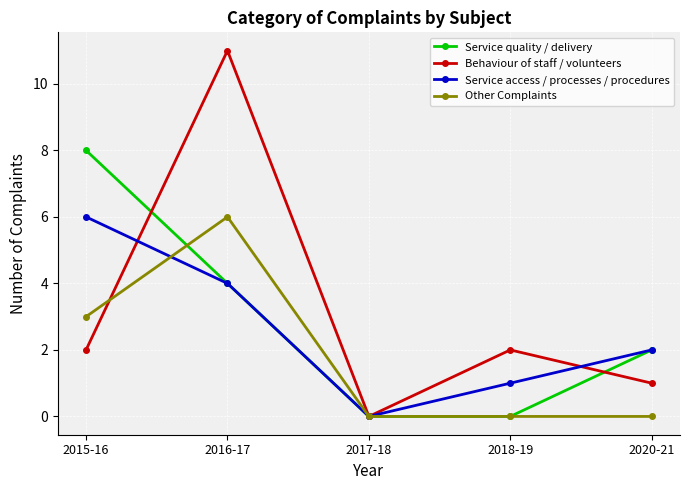

Between which two adjacent categories do Service quality / delivery and Other Complaints first intersect?

2015-16 and 2016-17